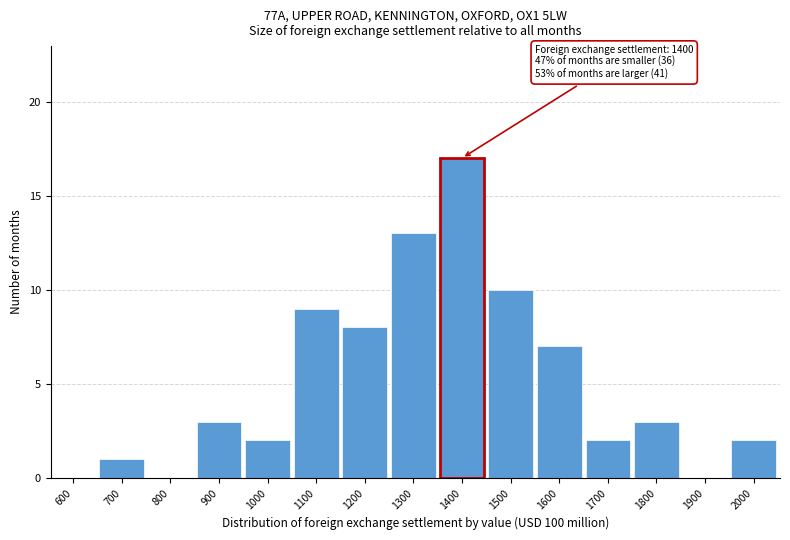

Reading left to right, what are all the values shown in this chart?

600=0	700=1	800=0	900=3	1000=2	1100=9	1200=8	1300=13	1400=17	1500=10	1600=7	1700=2	1800=3	1900=0	2000=2